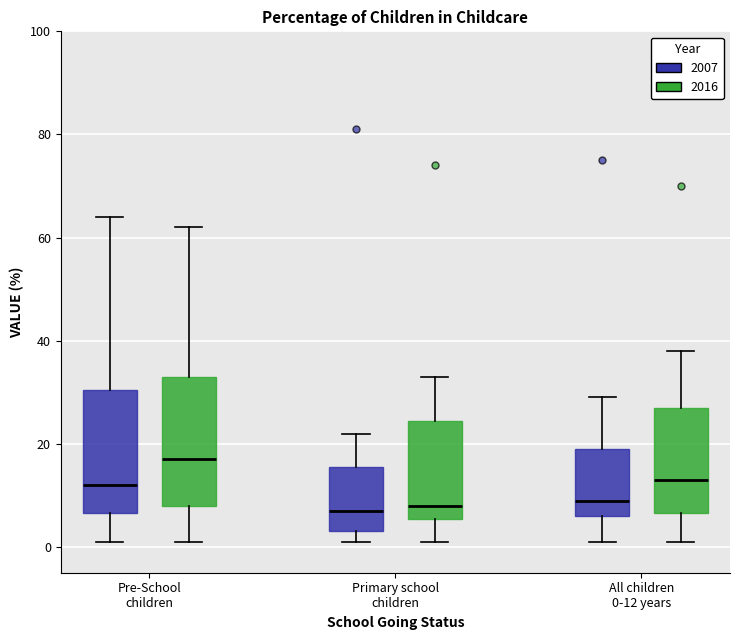

Reading left to right, read every box against the y-axis: the position of its median line, the range the box covers, and the ends of its whiskers. The values are not printed on the chart, so give them approximately, as read against the axis.

Pre-School children (2007): median 12, box 6 to 30, whiskers 2 to 64
Pre-School children (2016): median 18, box 8 to 34, whiskers 2 to 62
Primary school children (2007): median 8, box 4 to 16, whiskers 2 to 22
Primary school children (2016): median 8, box 6 to 24, whiskers 2 to 34
All children 0-12 years (2007): median 10, box 6 to 20, whiskers 2 to 30
All children 0-12 years (2016): median 14, box 6 to 28, whiskers 2 to 38